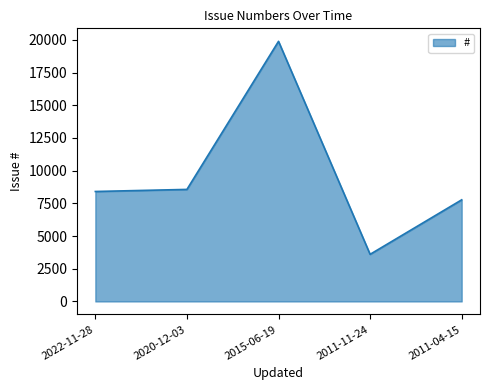

Does the chart have visible grid lines?

No